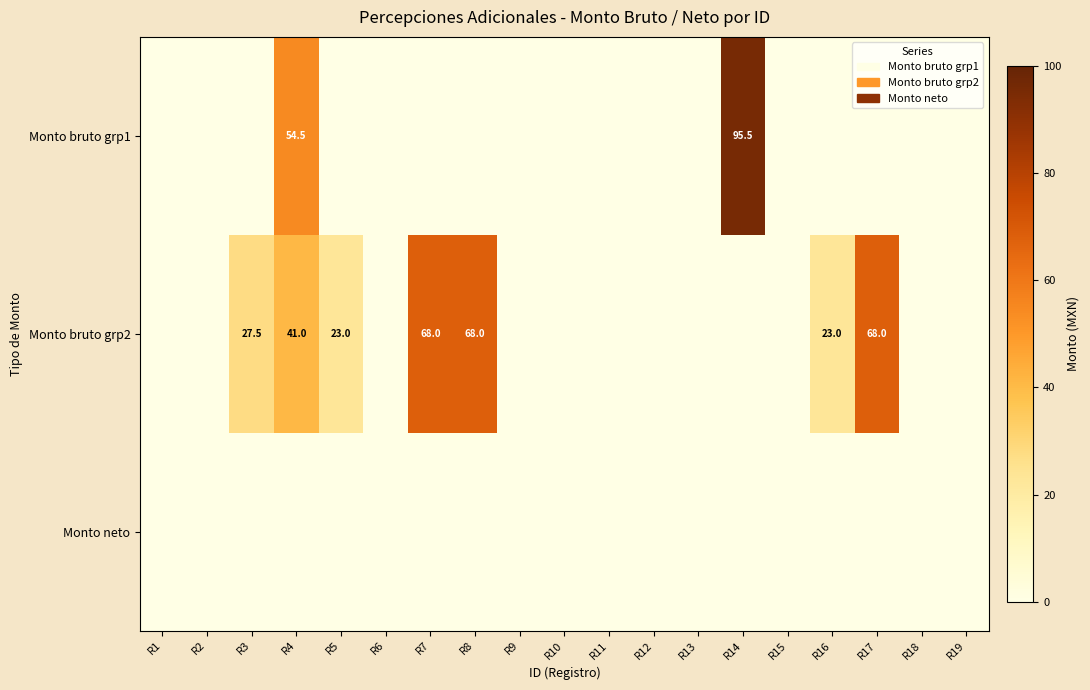

The Monto bruto grp2 series shows 41.0 at R4. True or false?

True